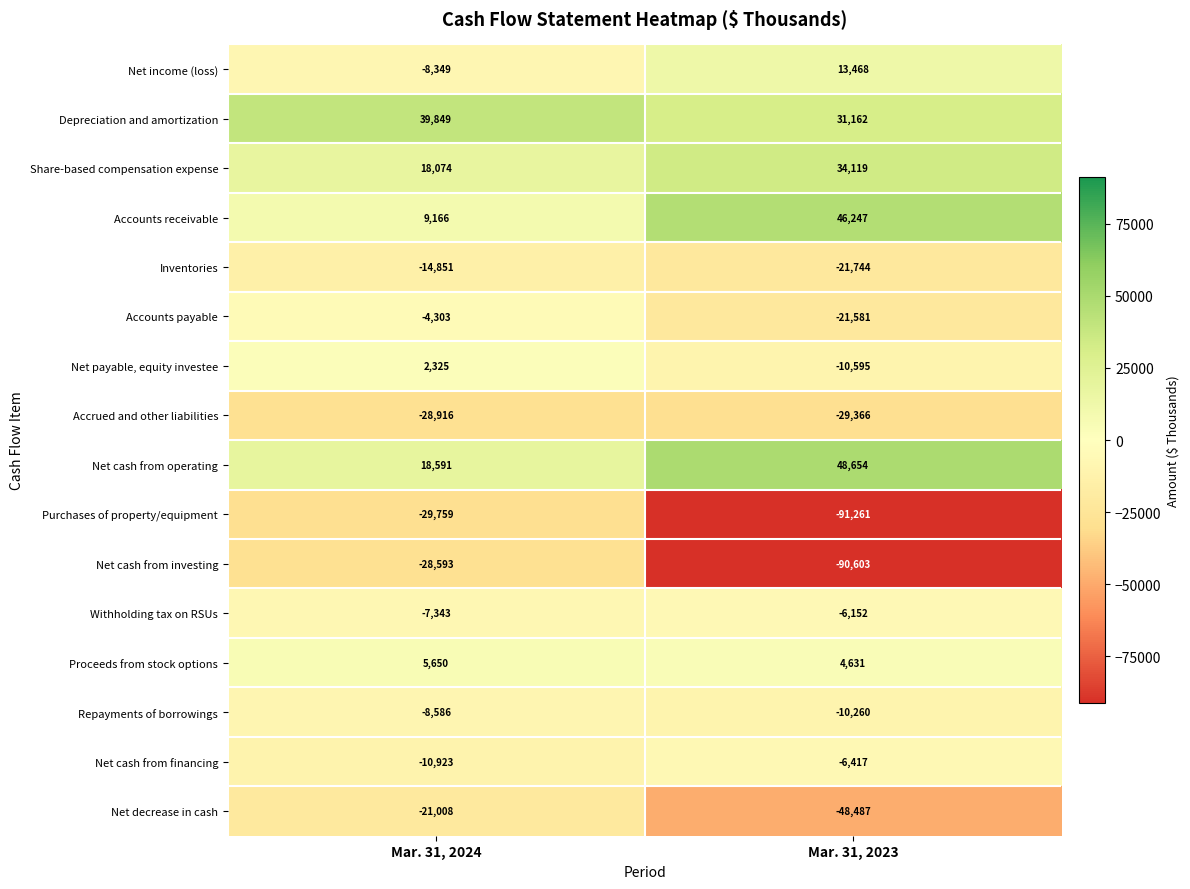

Rank the categories by Net income (loss) value from lowest to highest.

Mar. 31, 2024, Mar. 31, 2023